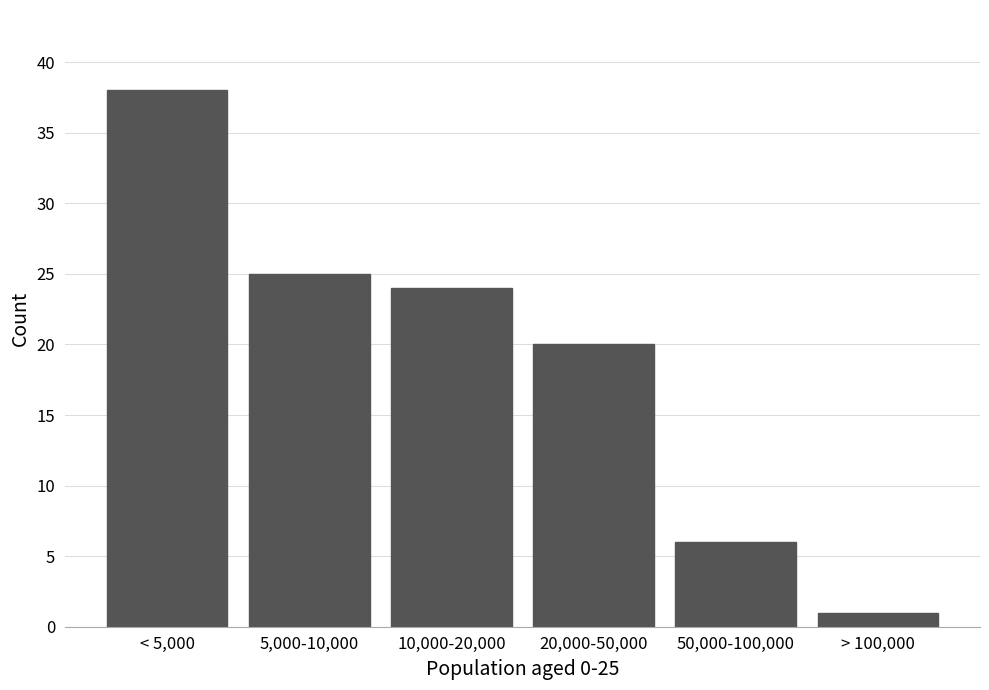

Reading left to right, list all the values displayed in this chart.

< 5,000=38	5,000-10,000=25	10,000-20,000=24	20,000-50,000=20	50,000-100,000=6	> 100,000=1